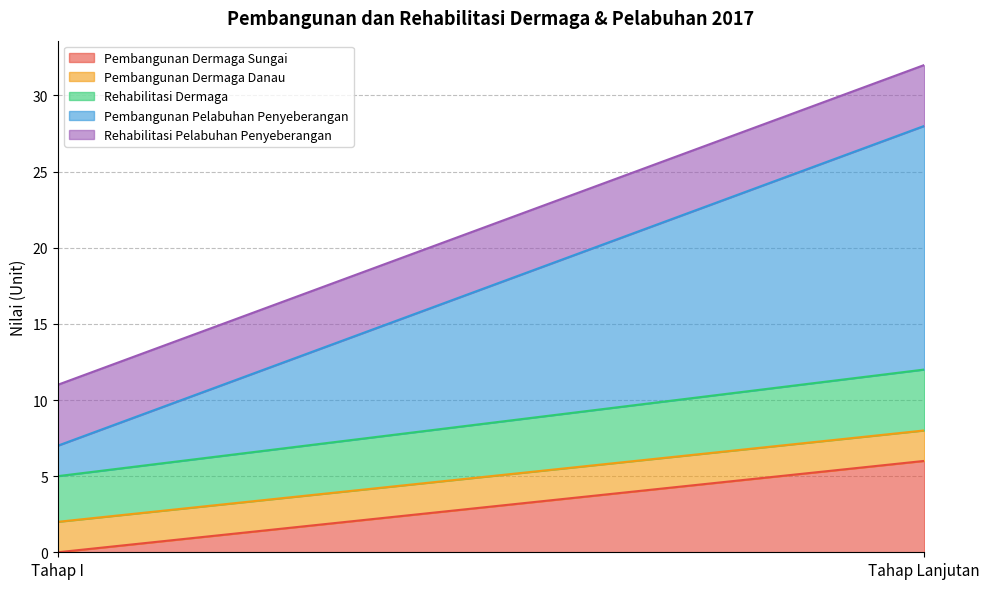

Reading right to left, list all the values displayed in this chart.

Pembangunan Dermaga Sungai: 6	0
Pembangunan Dermaga Danau: 2	2
Rehabilitasi Dermaga: 4	3
Pembangunan Pelabuhan Penyeberangan: 16	2
Rehabilitasi Pelabuhan Penyeberangan: 4	4